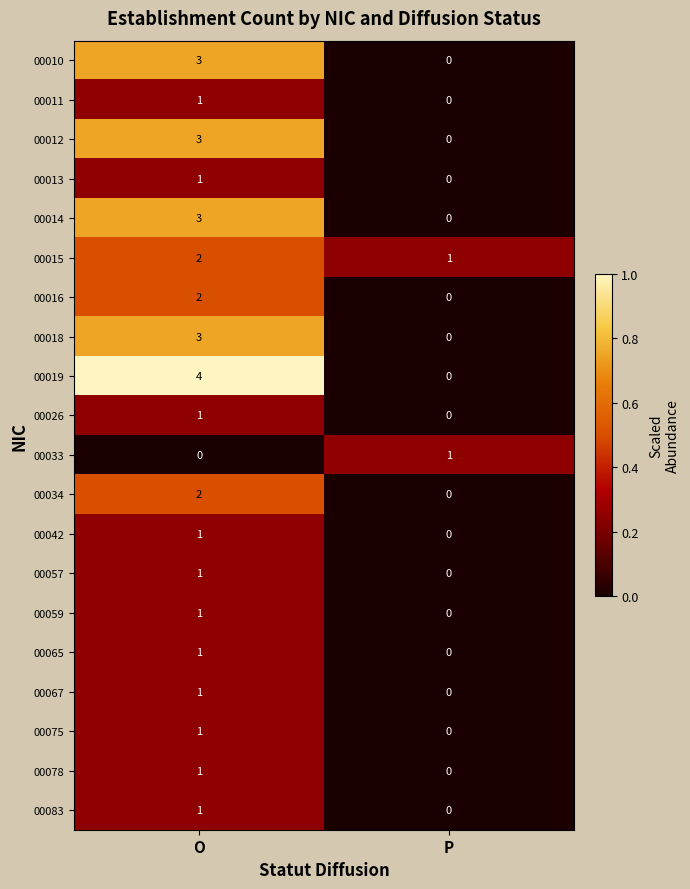

The 00083 series shows 1 at O. True or false?

True